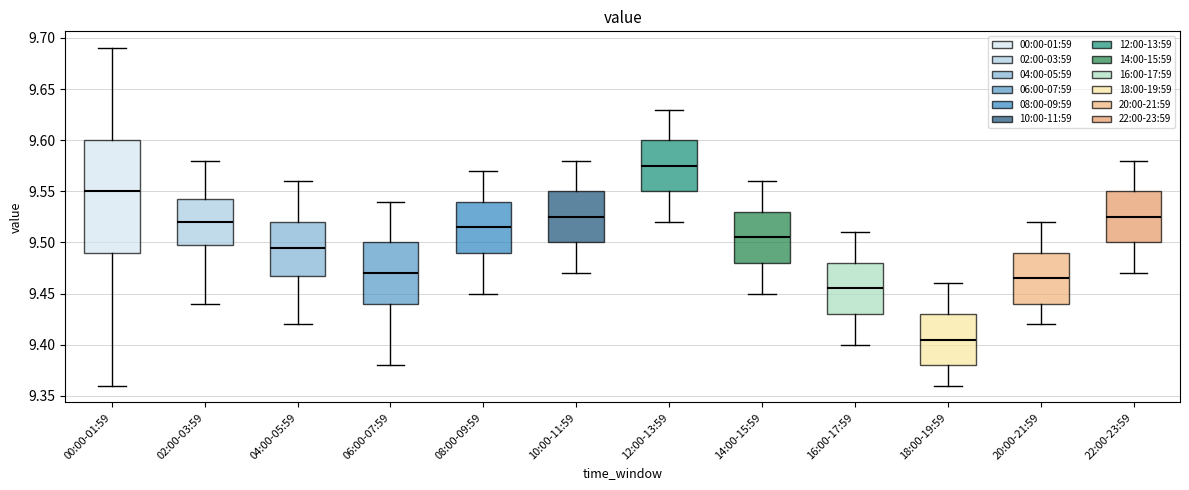

Which box's median line is the lowest?

18:00-19:59